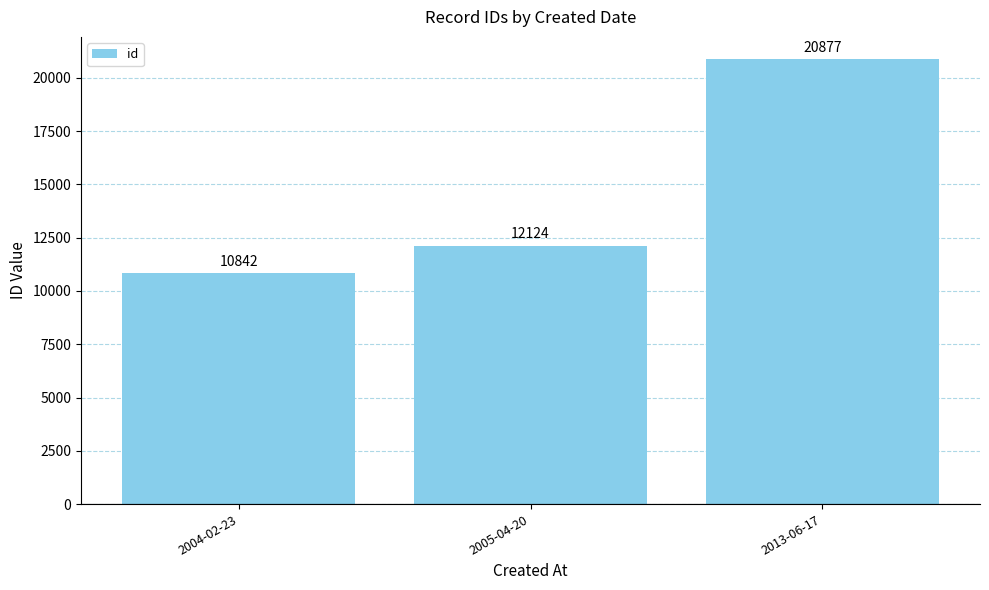

At which category does the chart reach its peak across all series?

2013-06-17